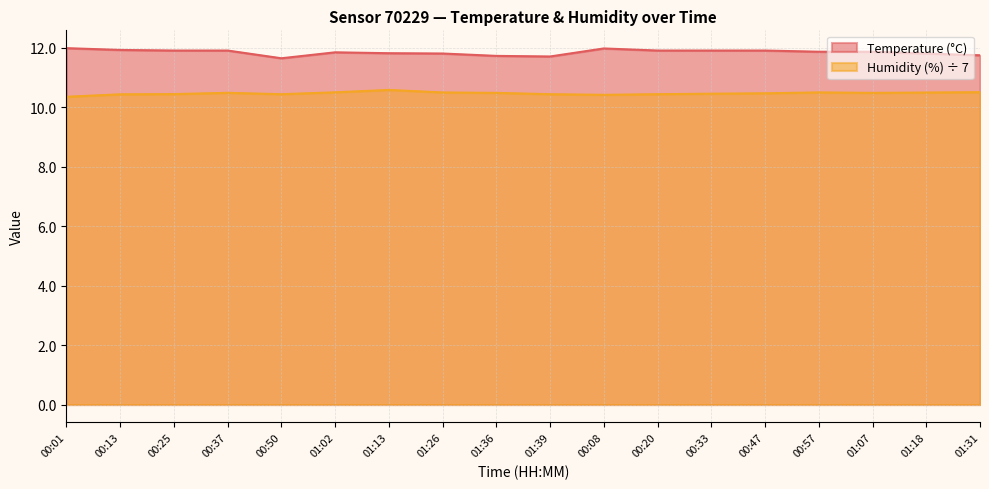

What position from the left is 01:18?

17